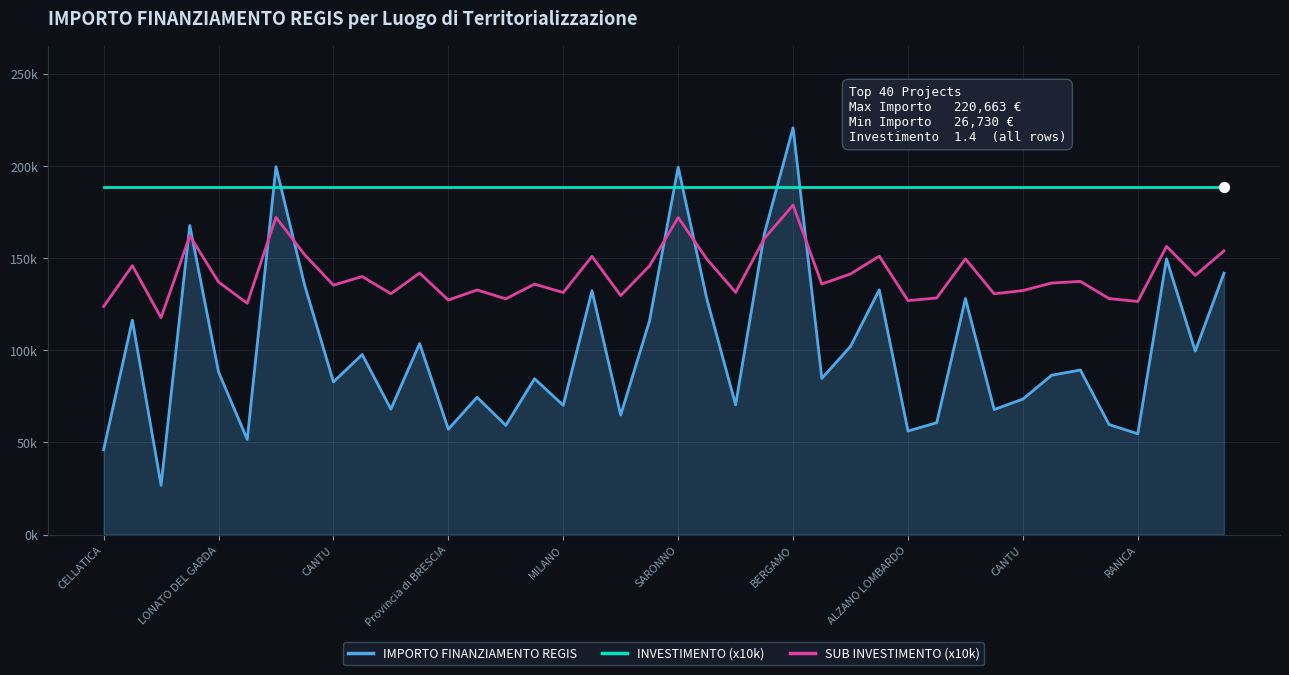

What are all the series names shown in the legend?

IMPORTO FINANZIAMENTO REGIS, INVESTIMENTO (x10k), SUB INVESTIMENTO (x10k)